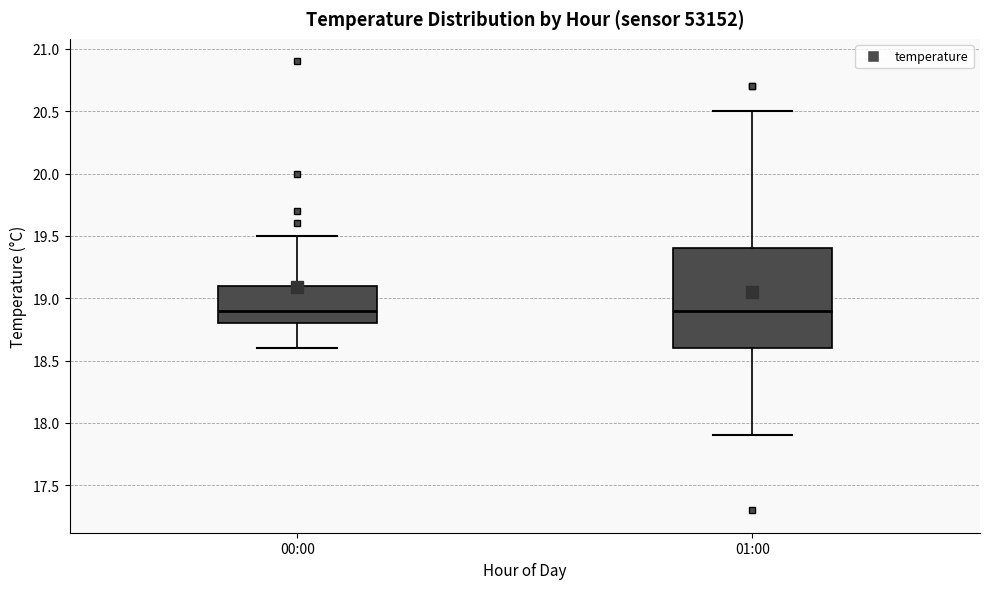

Reading left to right, read every box against the y-axis: the position of its median line, the range the box covers, and the ends of its whiskers. The values are not printed on the chart, so give them approximately, as read against the axis.

00:00: median 18.9, box 18.8 to 19.1, whiskers 18.6 to 19.5
01:00: median 18.9, box 18.6 to 19.4, whiskers 17.9 to 20.5